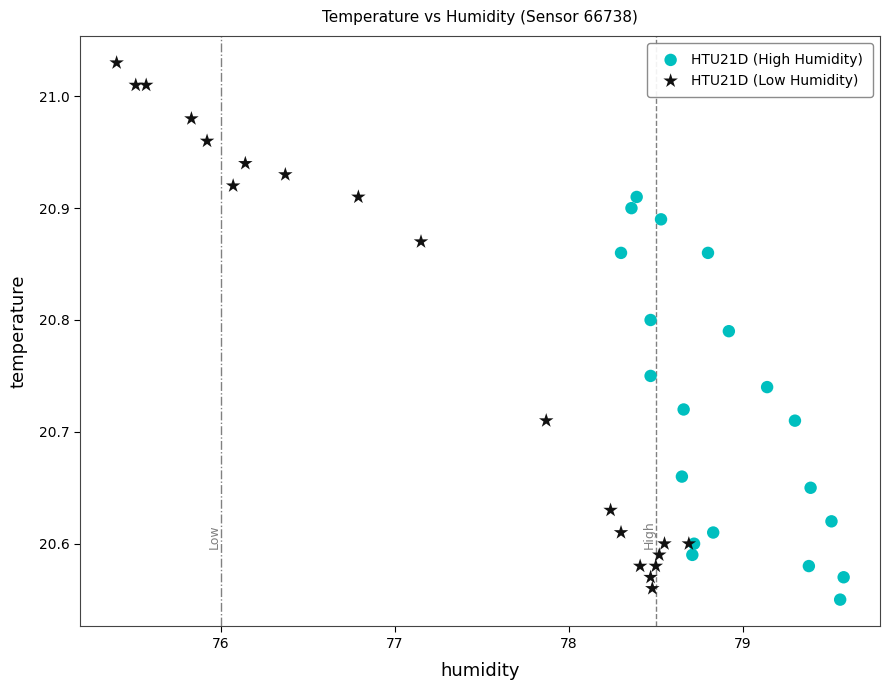

Which series has the largest Y range (max minus min)?

HTU21D (Low Humidity)